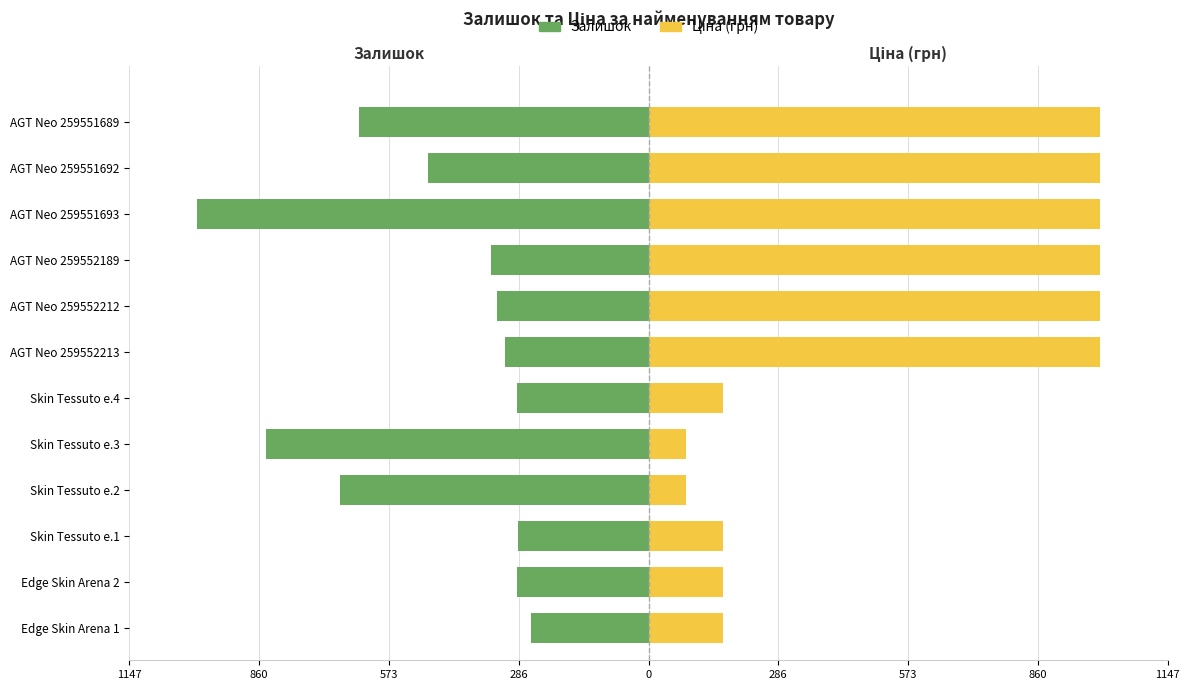

Reading left to right, transcribe all the data shown in this chart.

Залишок: -260.0	-290.0	-289.0	-683.0	-845.0	-290.0	-317.0	-334.0	-348.0	-998.0	-487.0	-641.0
Ціна (грн): 164.2	164.2	164.2	82.1	82.1	164.2	998.0	998.0	998.0	998.0	998.0	998.0